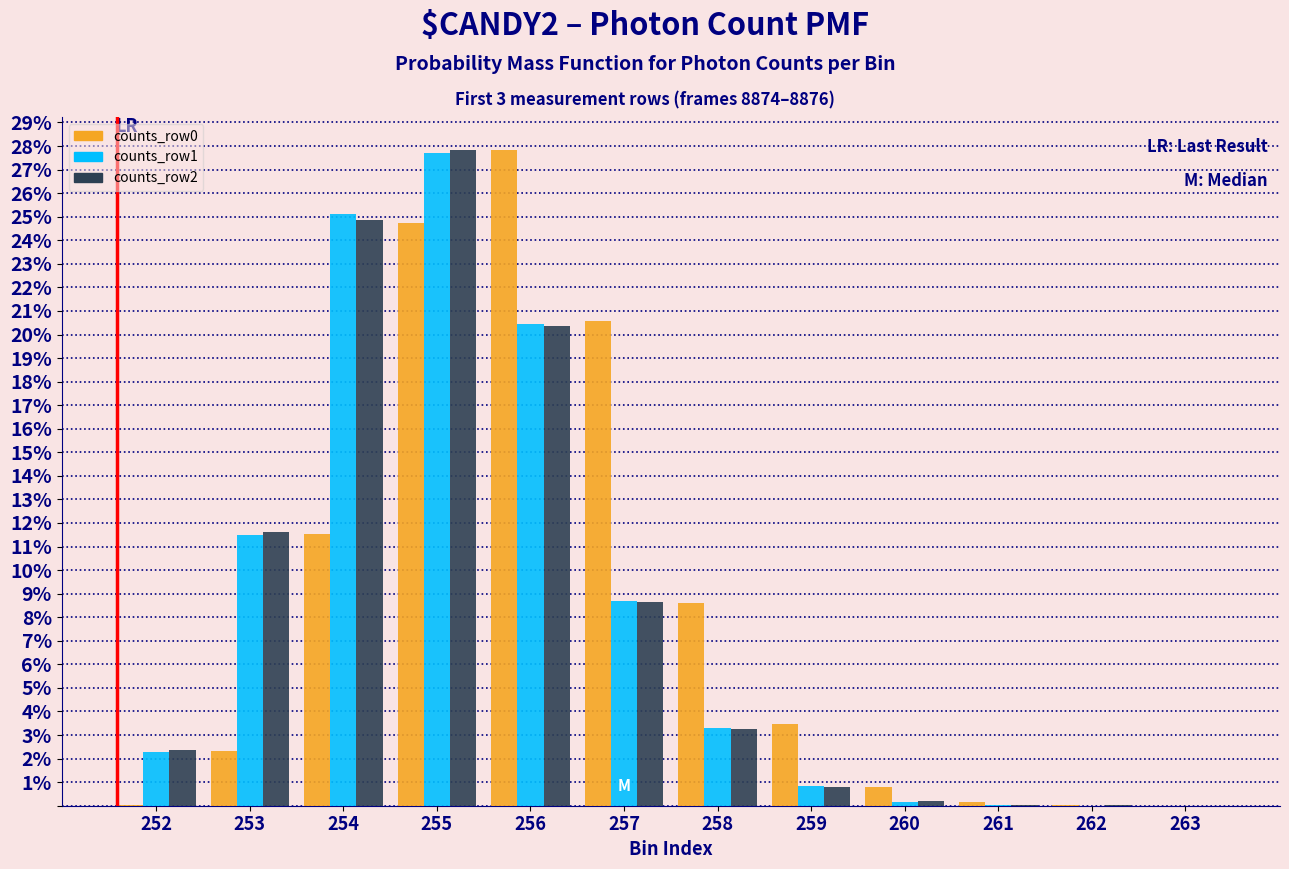

What is the maximum value for counts_row1?

27.7